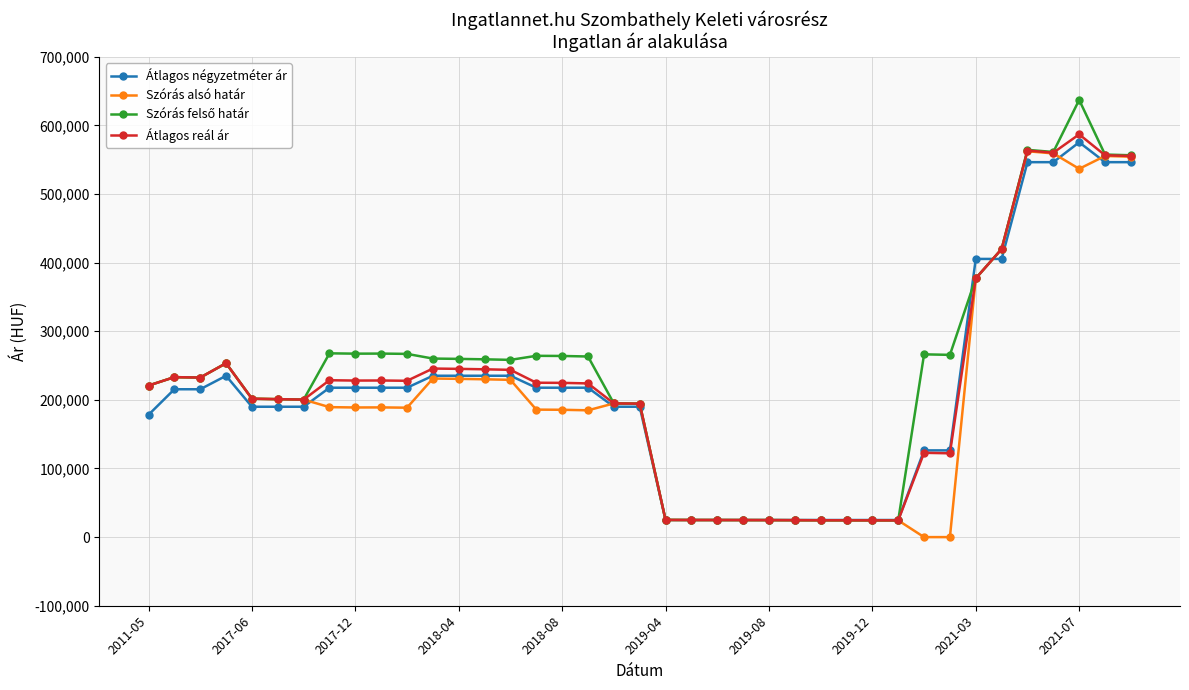

What is the maximum value for Szórás alsó határ?

562308